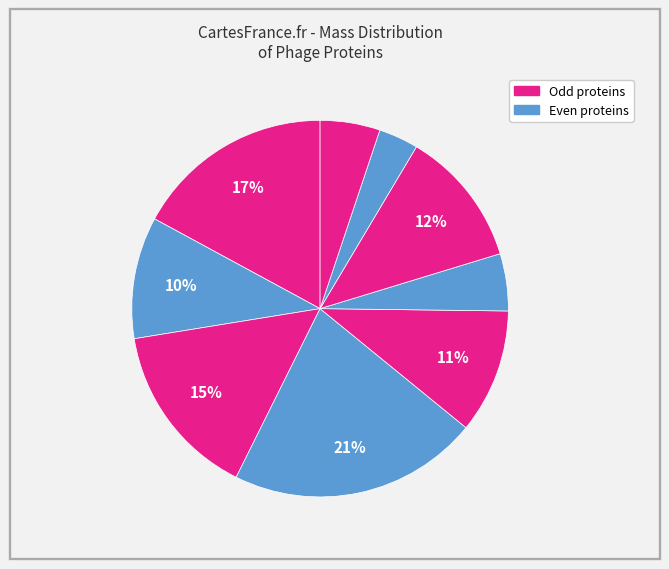

To the nearest percent, what is the difference between the largest and smallest slice percentages?

18%